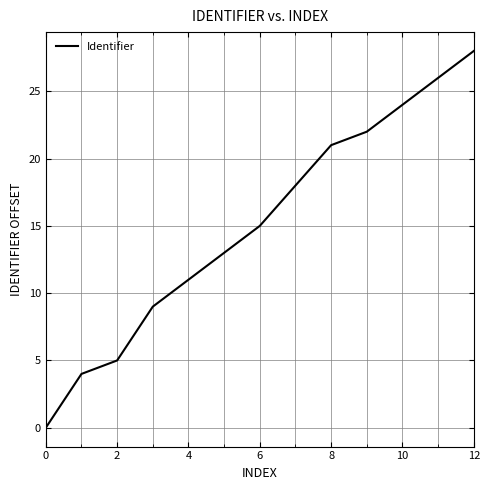

What is the difference between the maximum and minimum values?

28